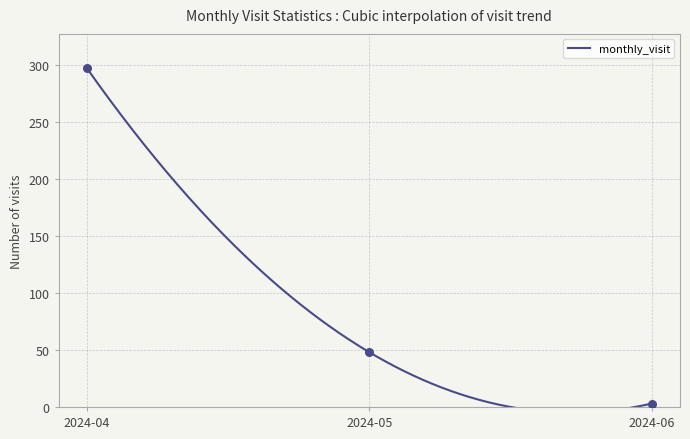

What is the change in value from 2024-04 to 2024-05?

-249